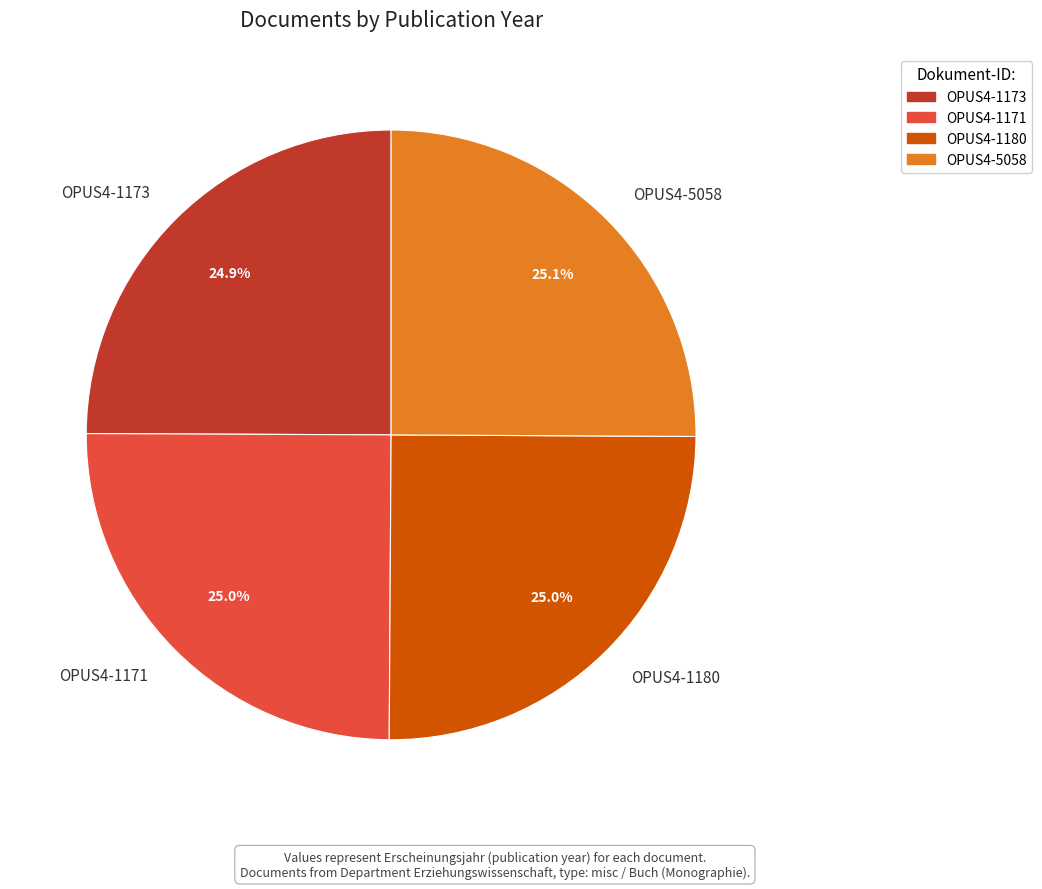

What percentage is NOT represented by OPUS4-5058?

74.9%